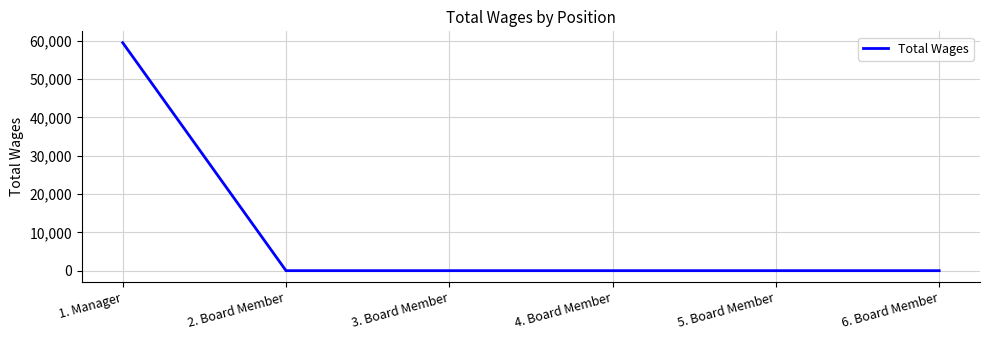

Which has a higher value, 3. Board Member or 1. Manager?

1. Manager